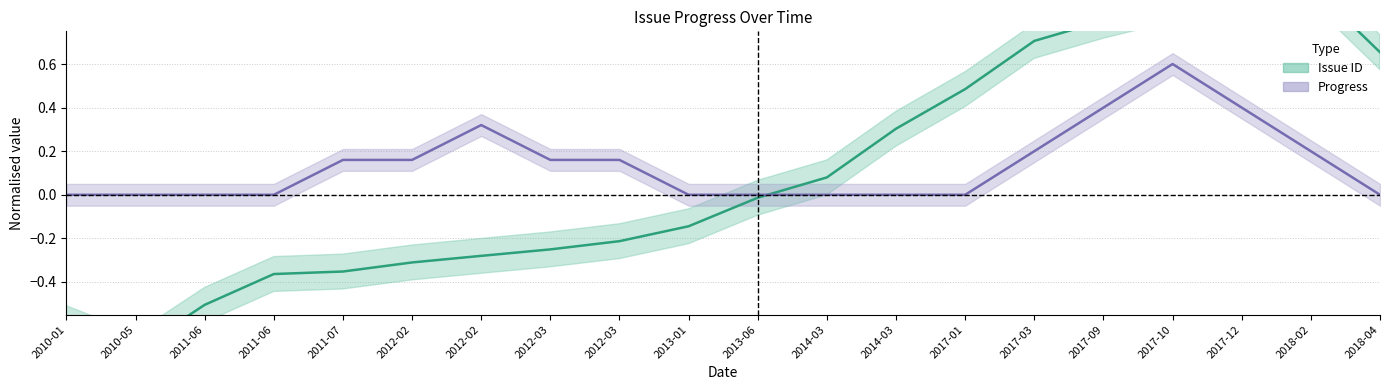

Which series ends up on top after the final intersection of Progress and Issue ID?

Issue ID